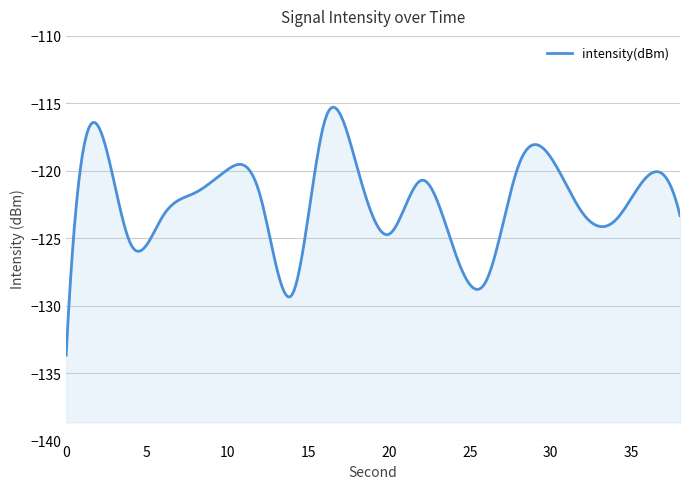

How many data points are less than -121?

12